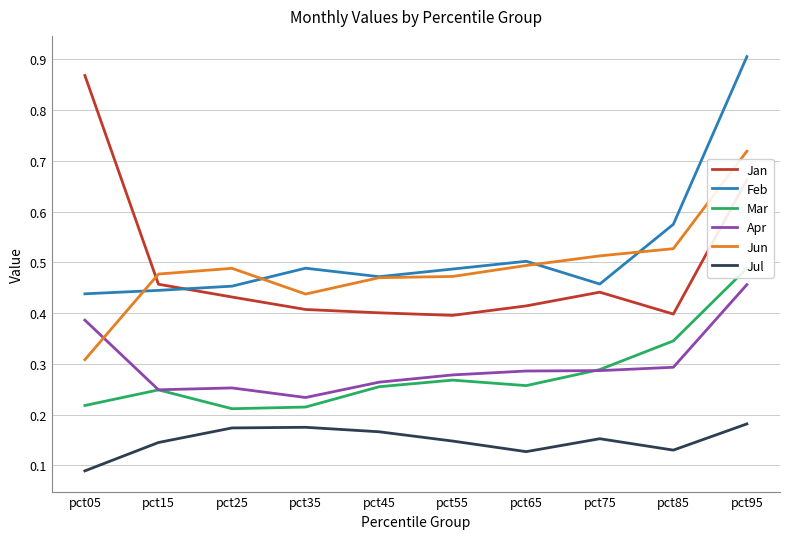

In Feb, how many points are higher than both neighbors (excluding endpoints)?

2